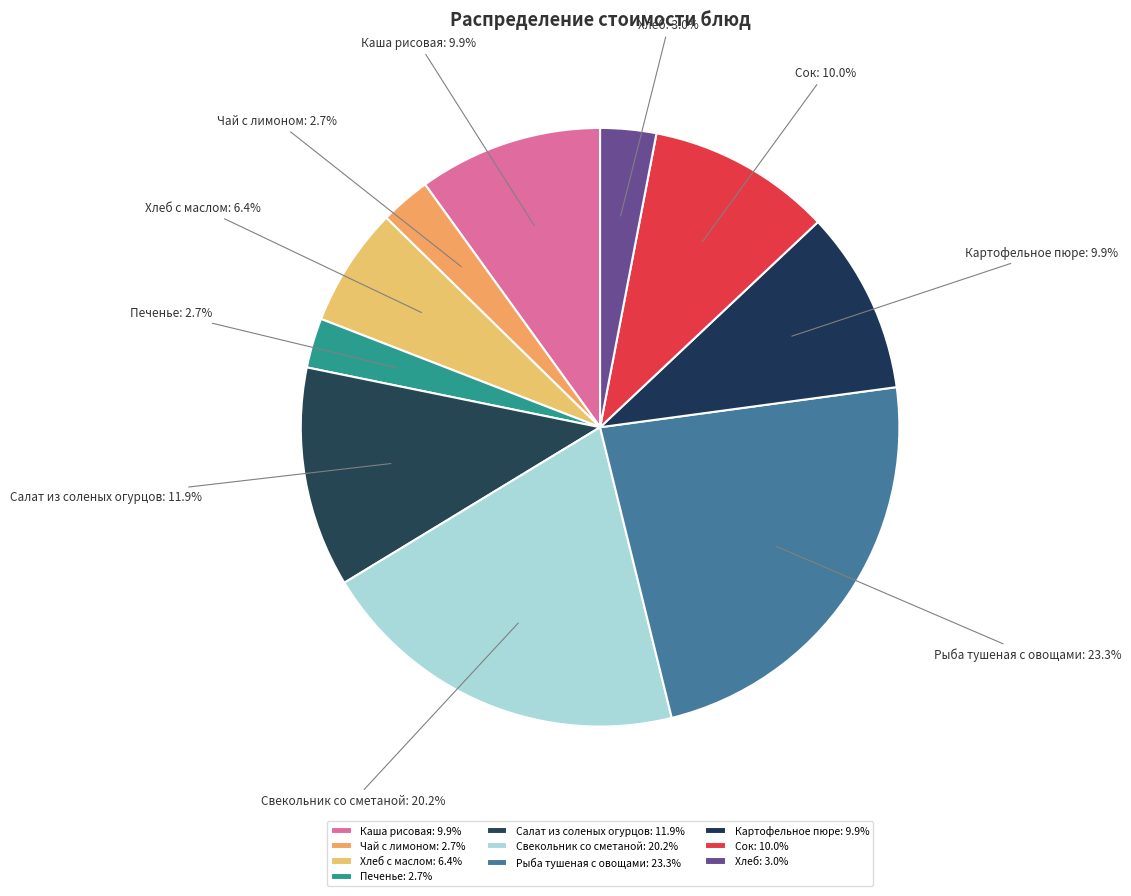

What is the ratio of the value at Картофельное пюре to the value at Каша рисовая?

1.0